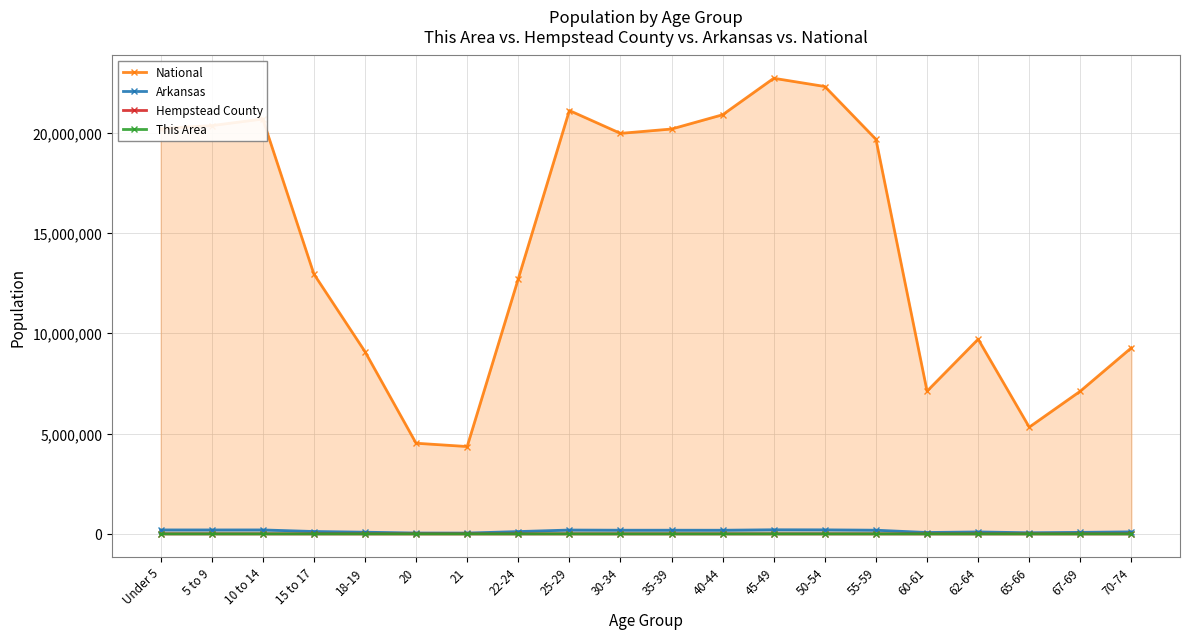

What is the average value of the National series?

14509549